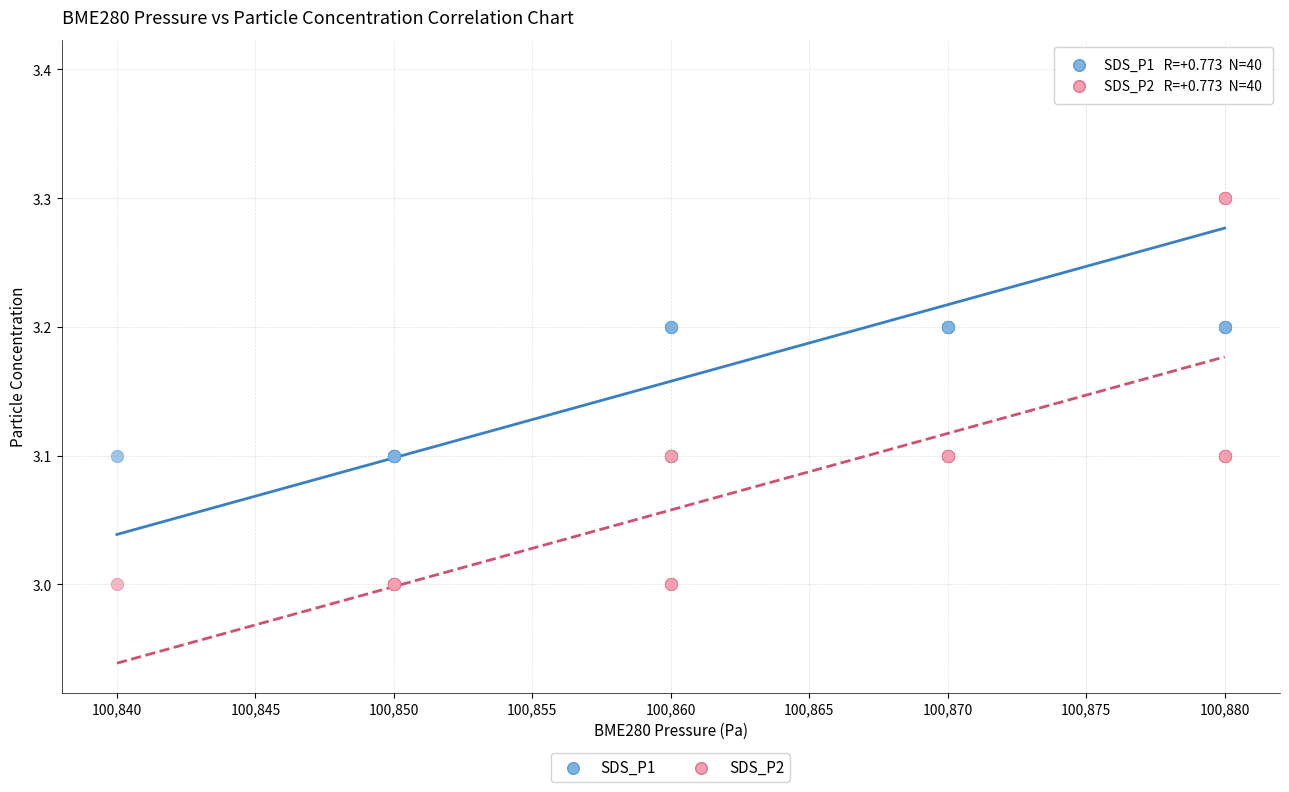

Which series reaches the minimum Y coordinate?

SDS_P2